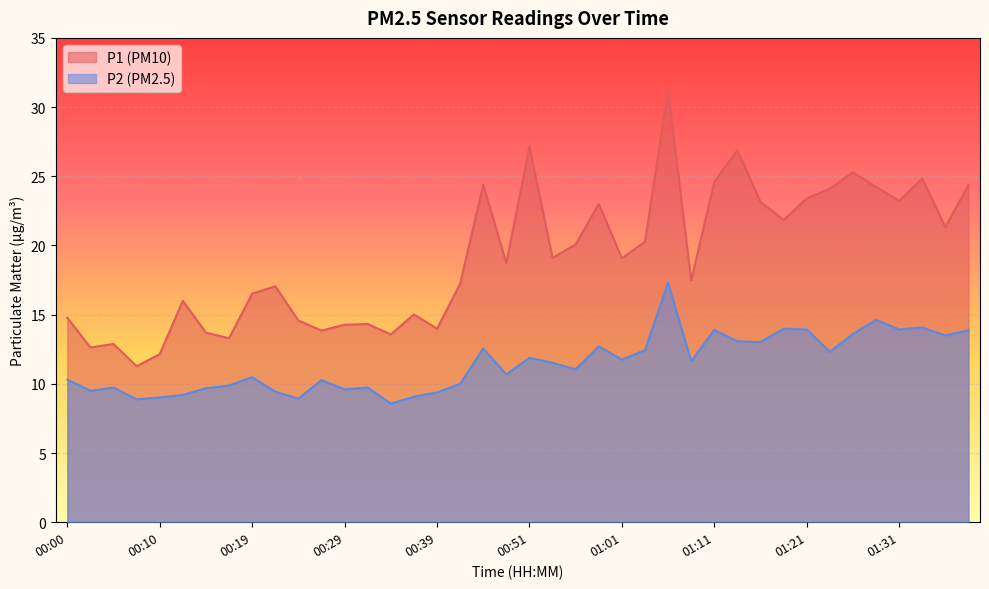

How many data points does each series have?

40